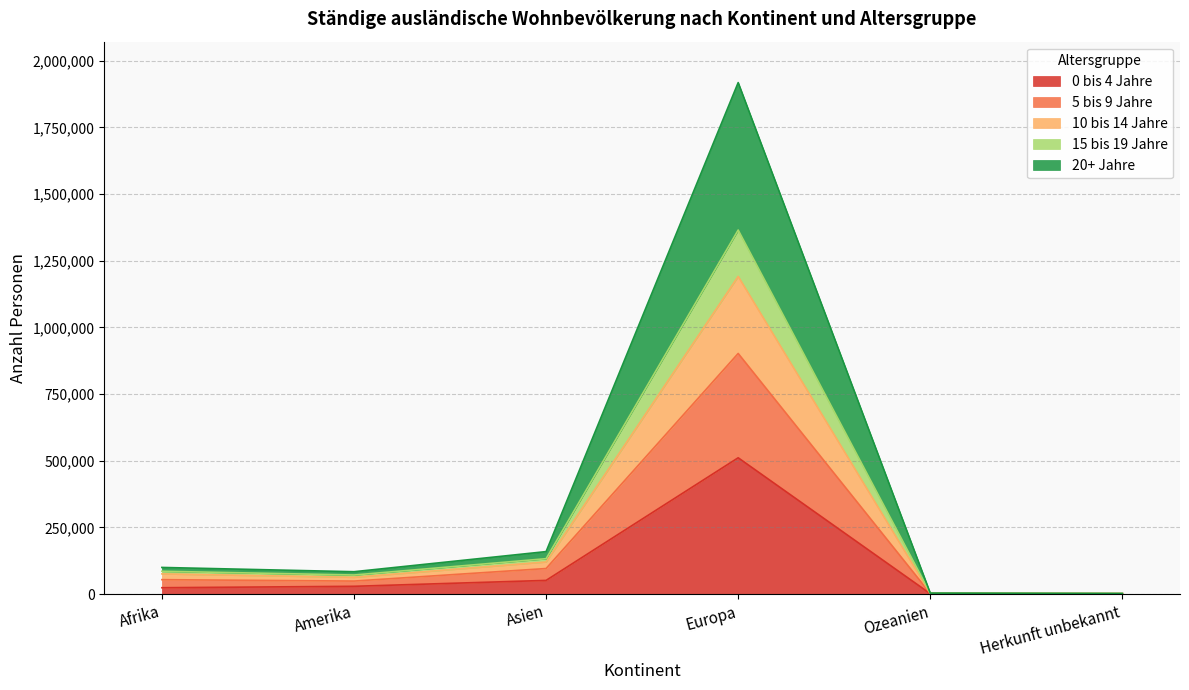

What are all the series names shown in the legend?

0 bis 4 Jahre, 5 bis 9 Jahre, 10 bis 14 Jahre, 15 bis 19 Jahre, 20+ Jahre